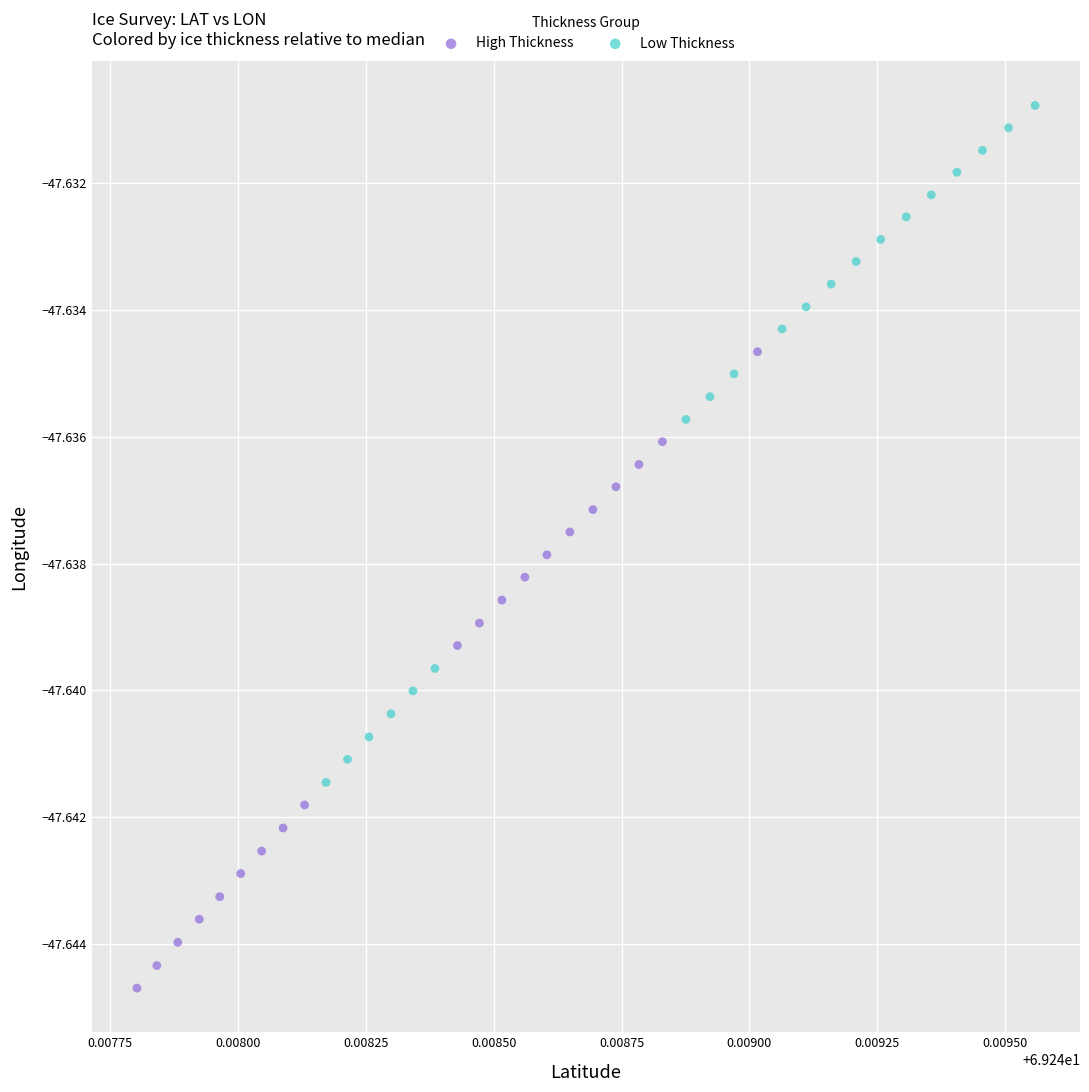

Which series reaches the maximum Y coordinate?

Low Thickness